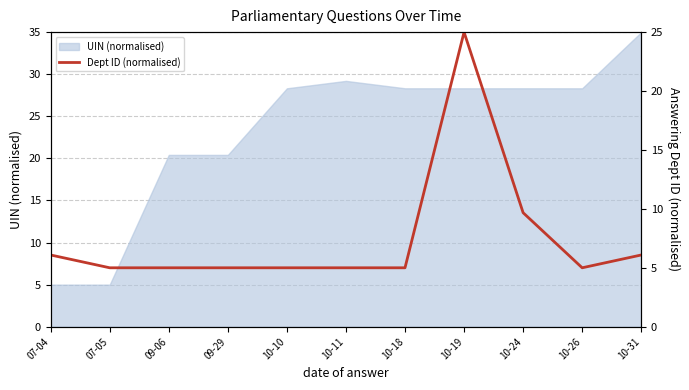

How many lines are shown in the chart?

1